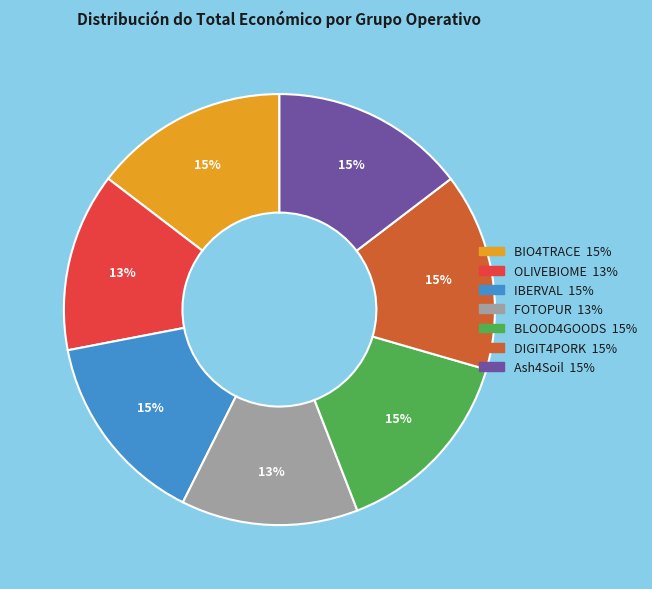

Is IBERVAL the majority of the pie?

No